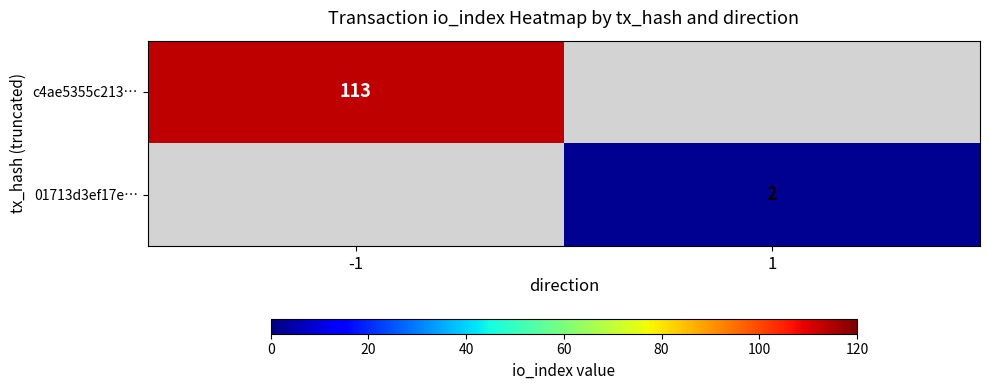

The 01713d3ef17e… series shows 3 at 1. True or false?

False